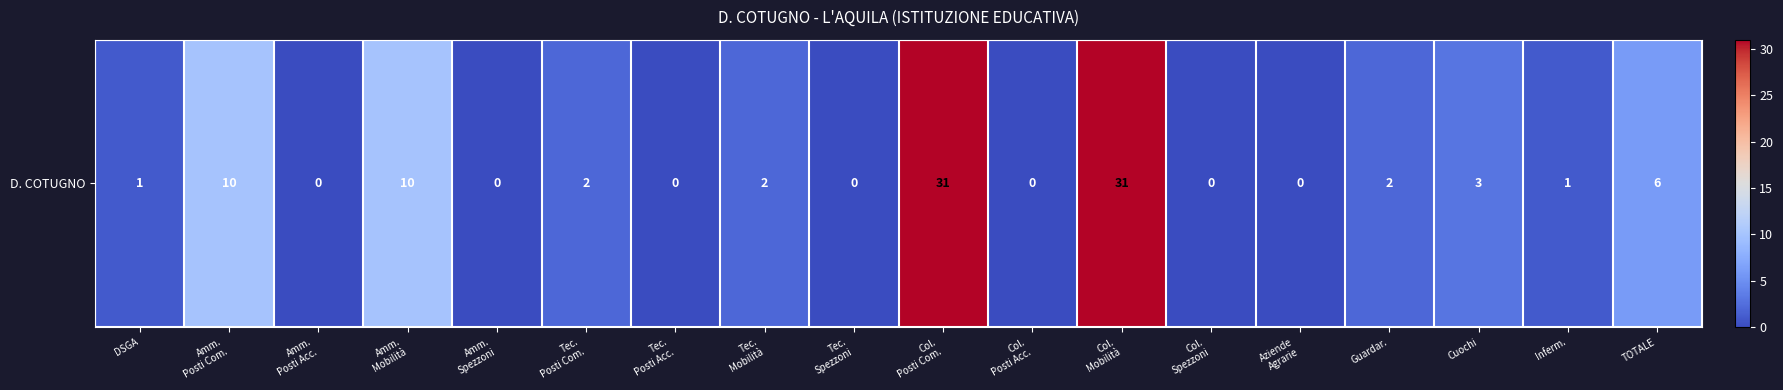

How many values are above zero?

11